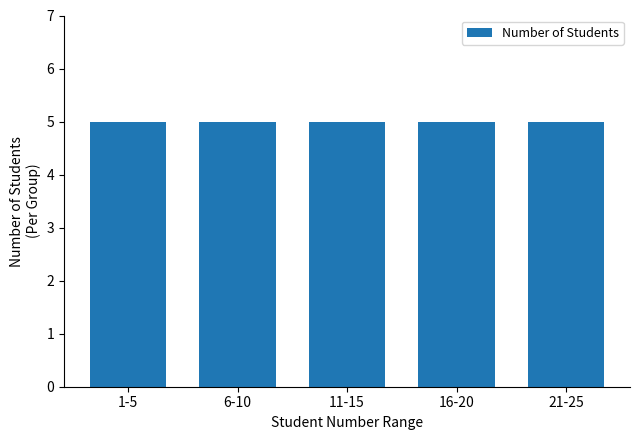

The value at 5 is 2. True or false?

False